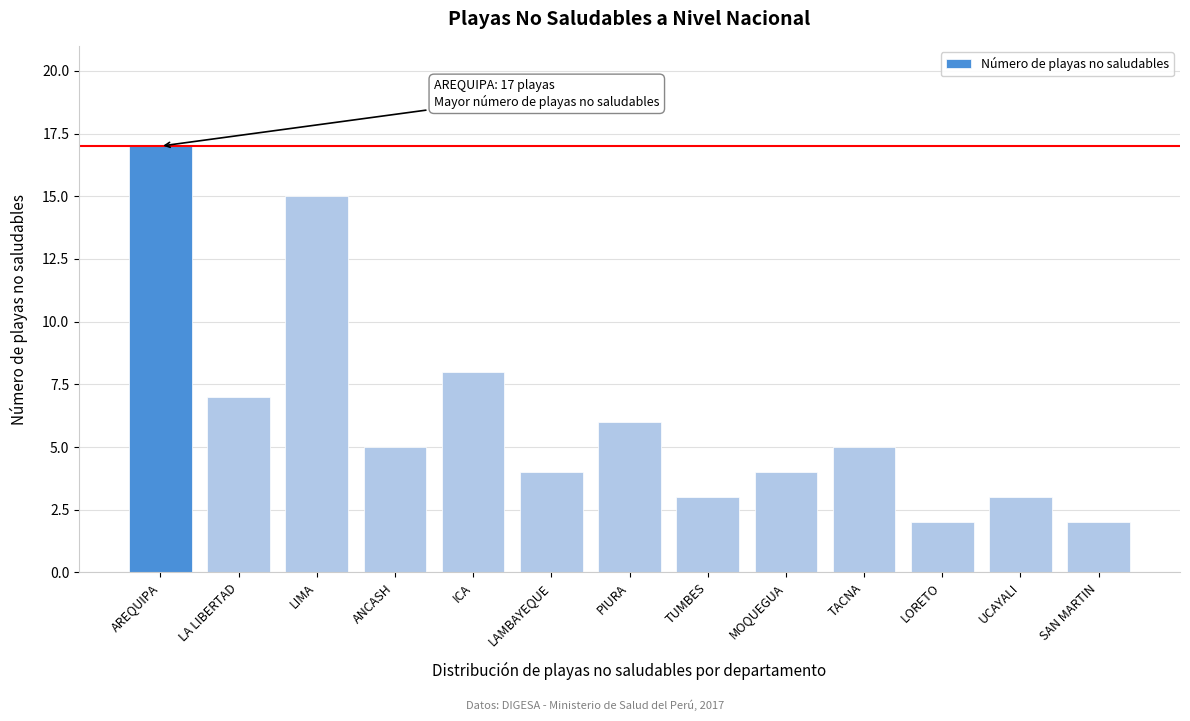

Reading left to right, extract all data points from this chart.

17	7	15	5	8	4	6	3	4	5	2	3	2